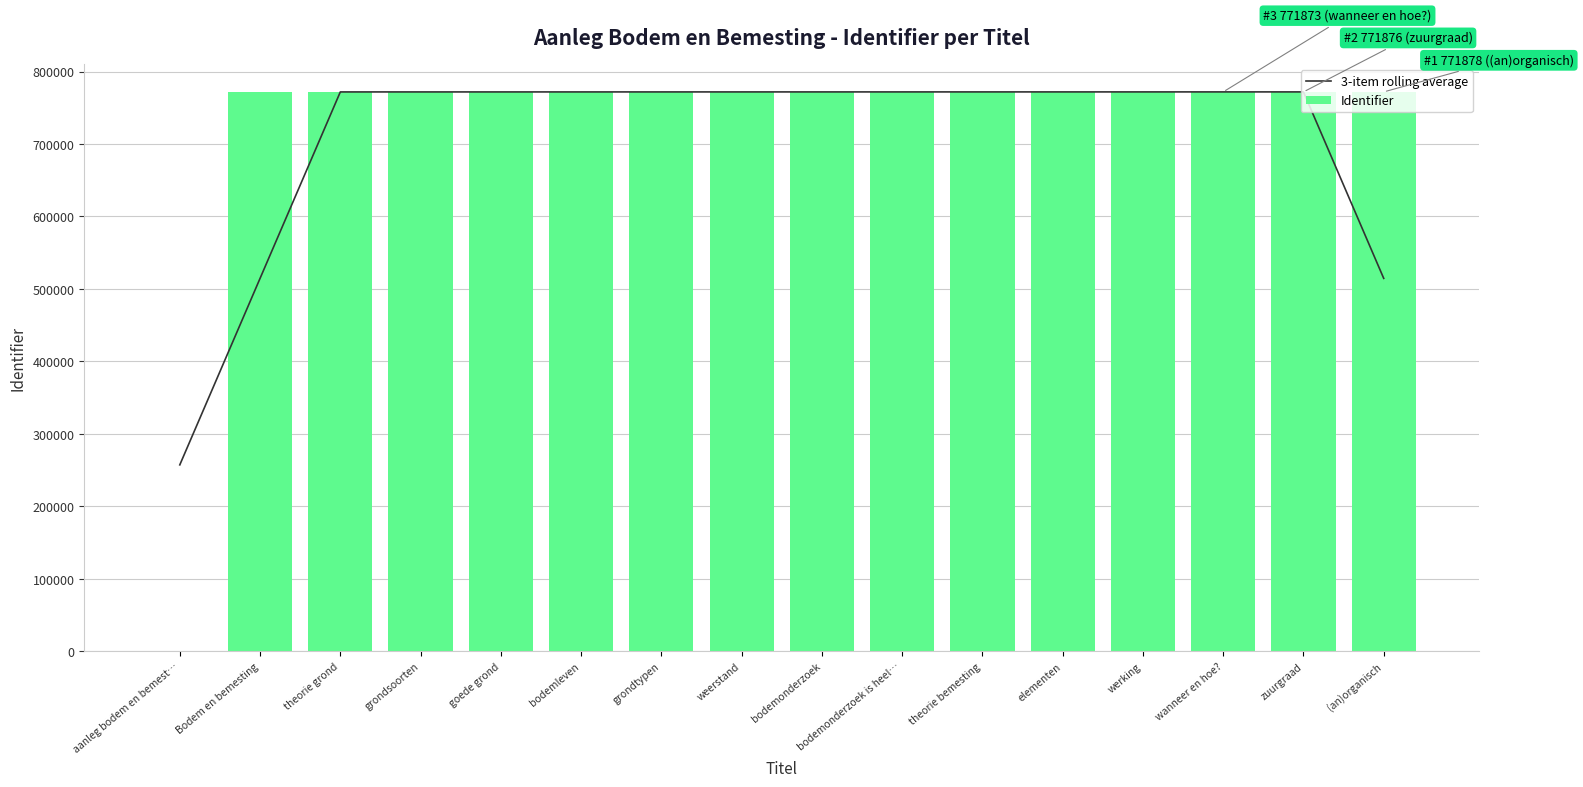

What is the average value of the Identifier series?

723615